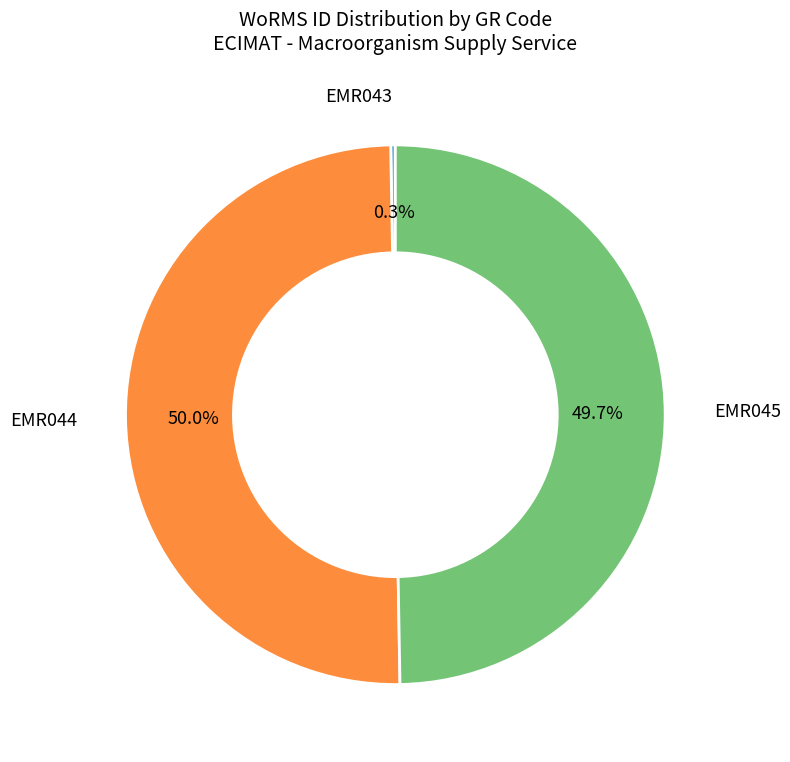

Is it true that EMR045 is 50% of the pie?

True